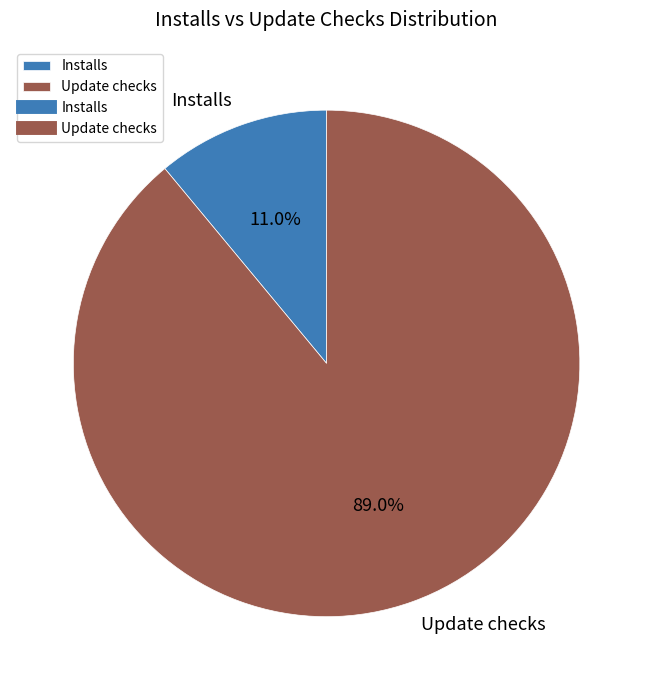

Which category has the biggest portion of the pie?

Update checks